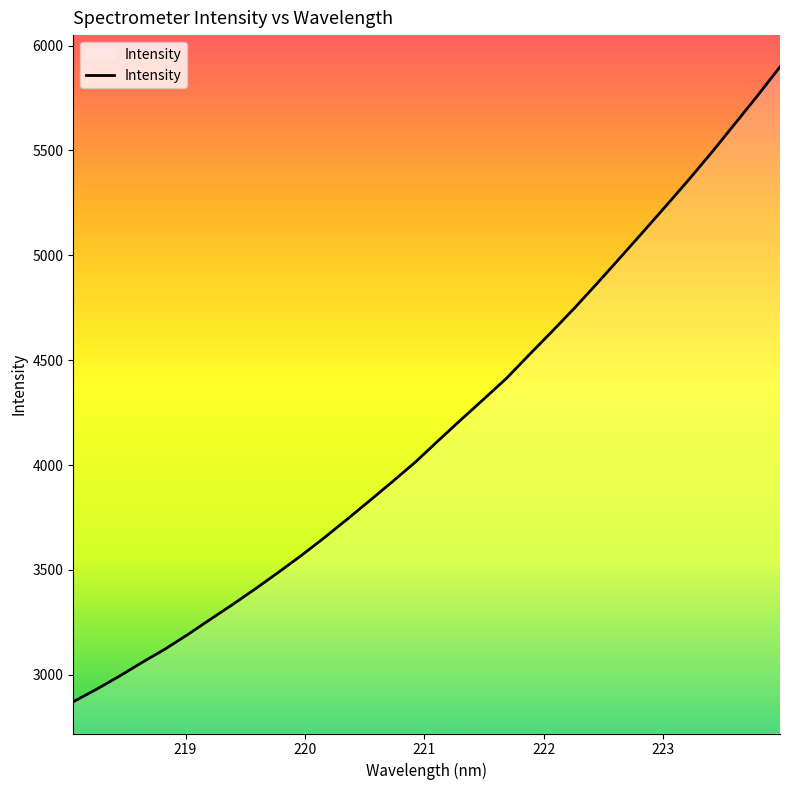

What is the maximum value shown in the chart?

5898.6